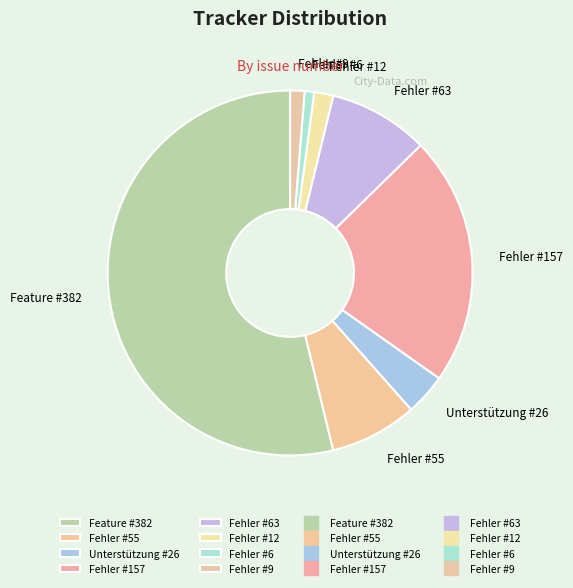

What is the ratio of the value at Feature #382 to the value at Unterstützung #26?

14.7